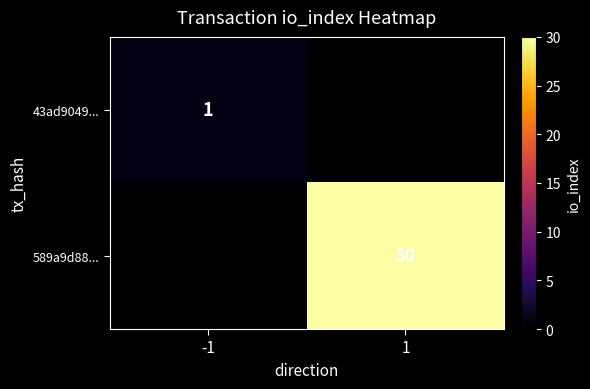

The value of 589a9d88... at 1 is 30. True or false?

True